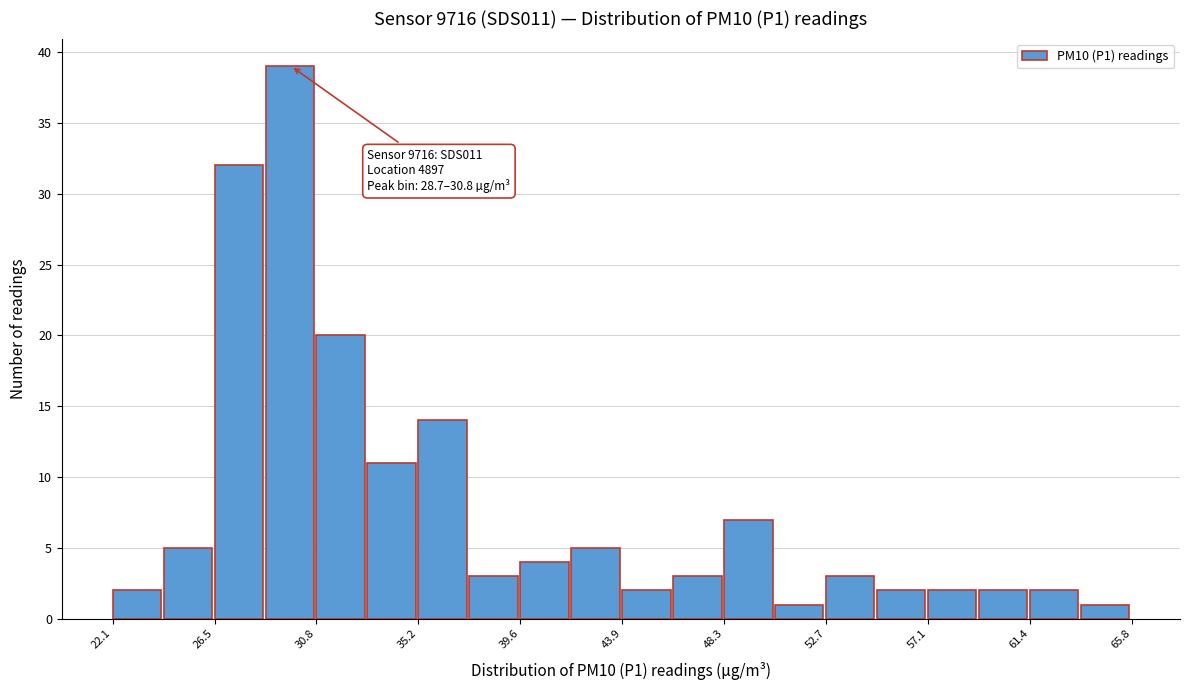

Over which range of the x-axis is the bar tallest?

28.5 to 31.0